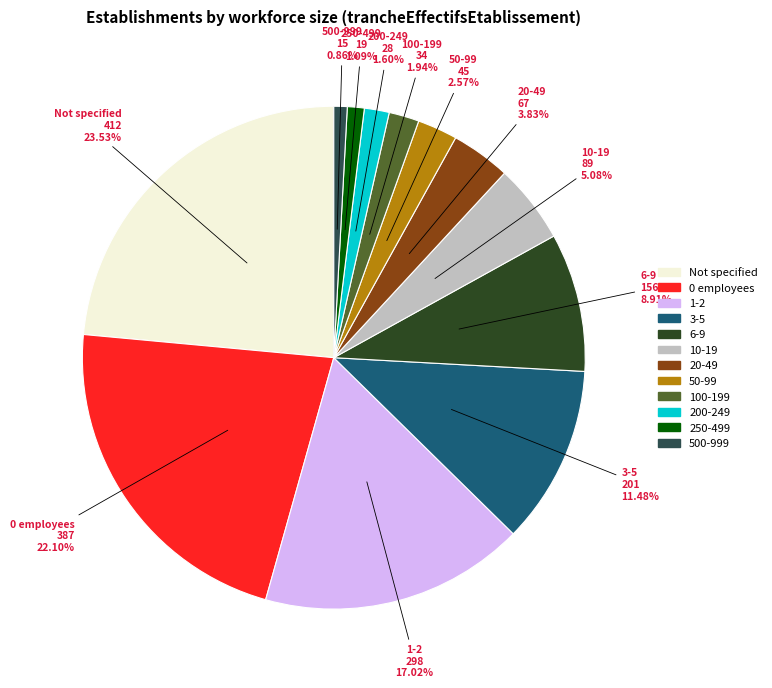

Is there any slice that represents more than half of the pie?

No